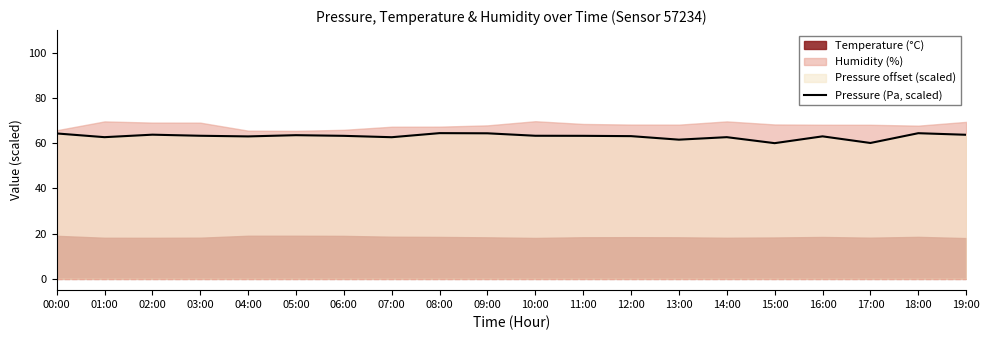

Approximately how many times larger is the value at 04:00 compared to 17:00?

1.0